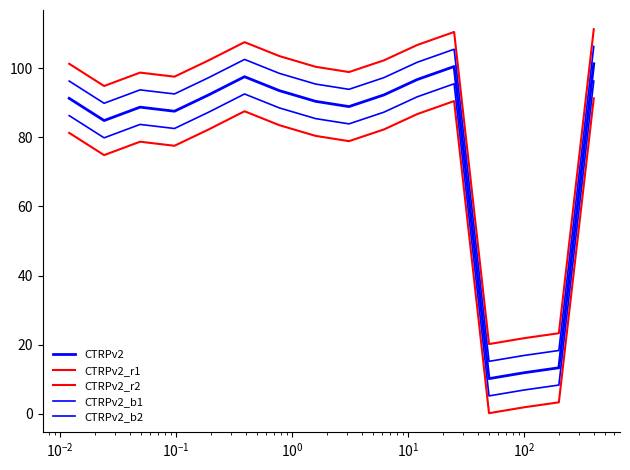

In CTRPv2_b1, how many points are higher than both neighbors (excluding endpoints)?

3